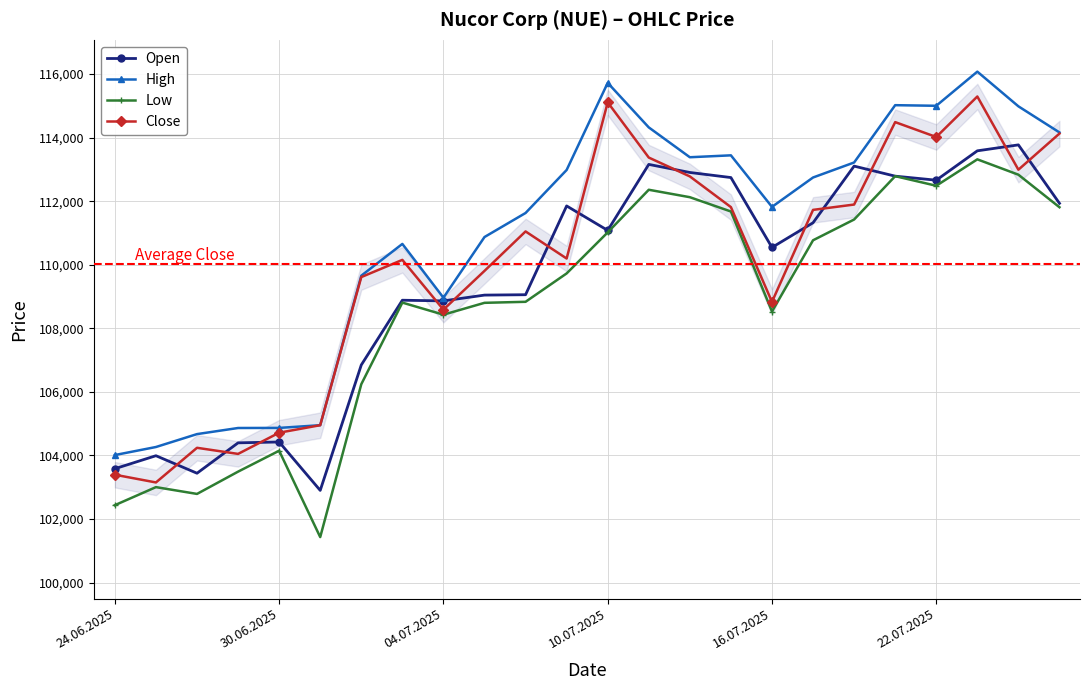

What is the sum of all Close values?

2640371